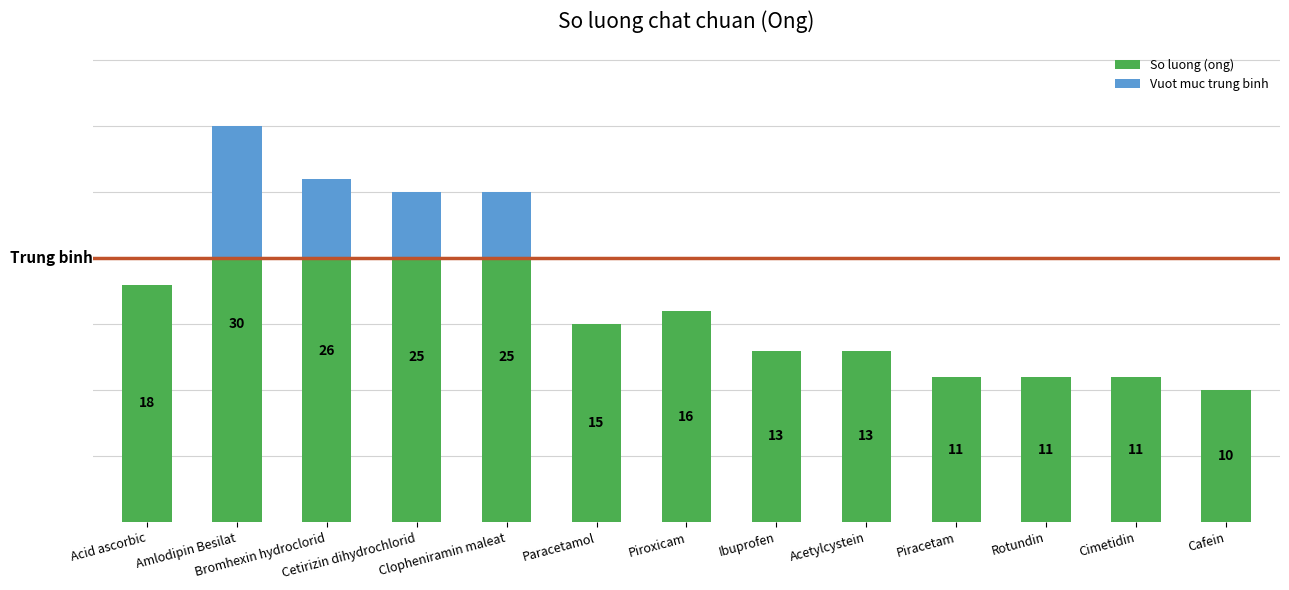

What are all the series names shown in the legend?

So luong (ong), Vuot muc trung binh